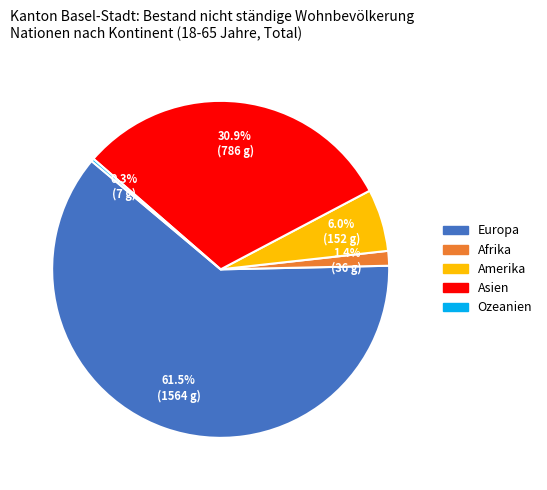

Is there a majority slice in this chart?

Yes